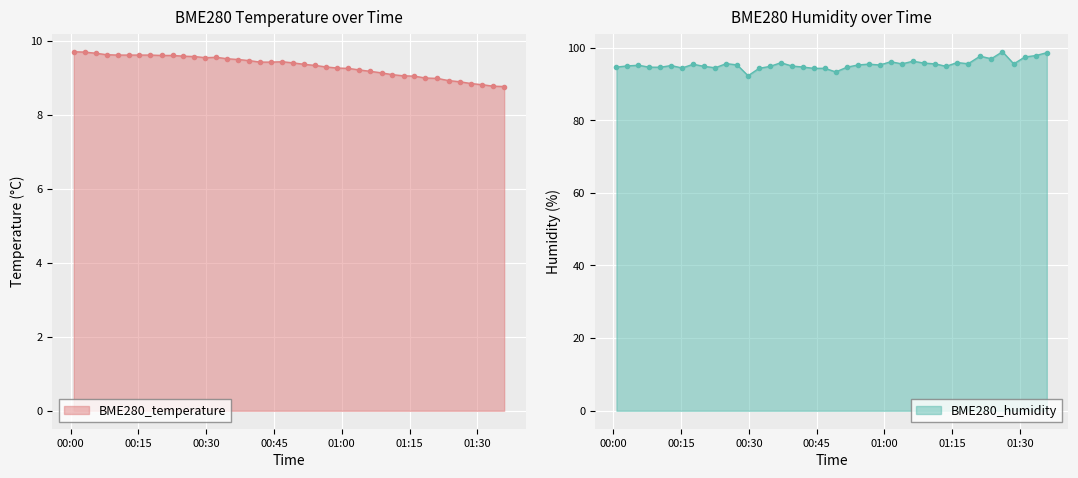

The value of BME280_temperature at 2023/05/25 00:15:13 is 16.4. True or false?

False